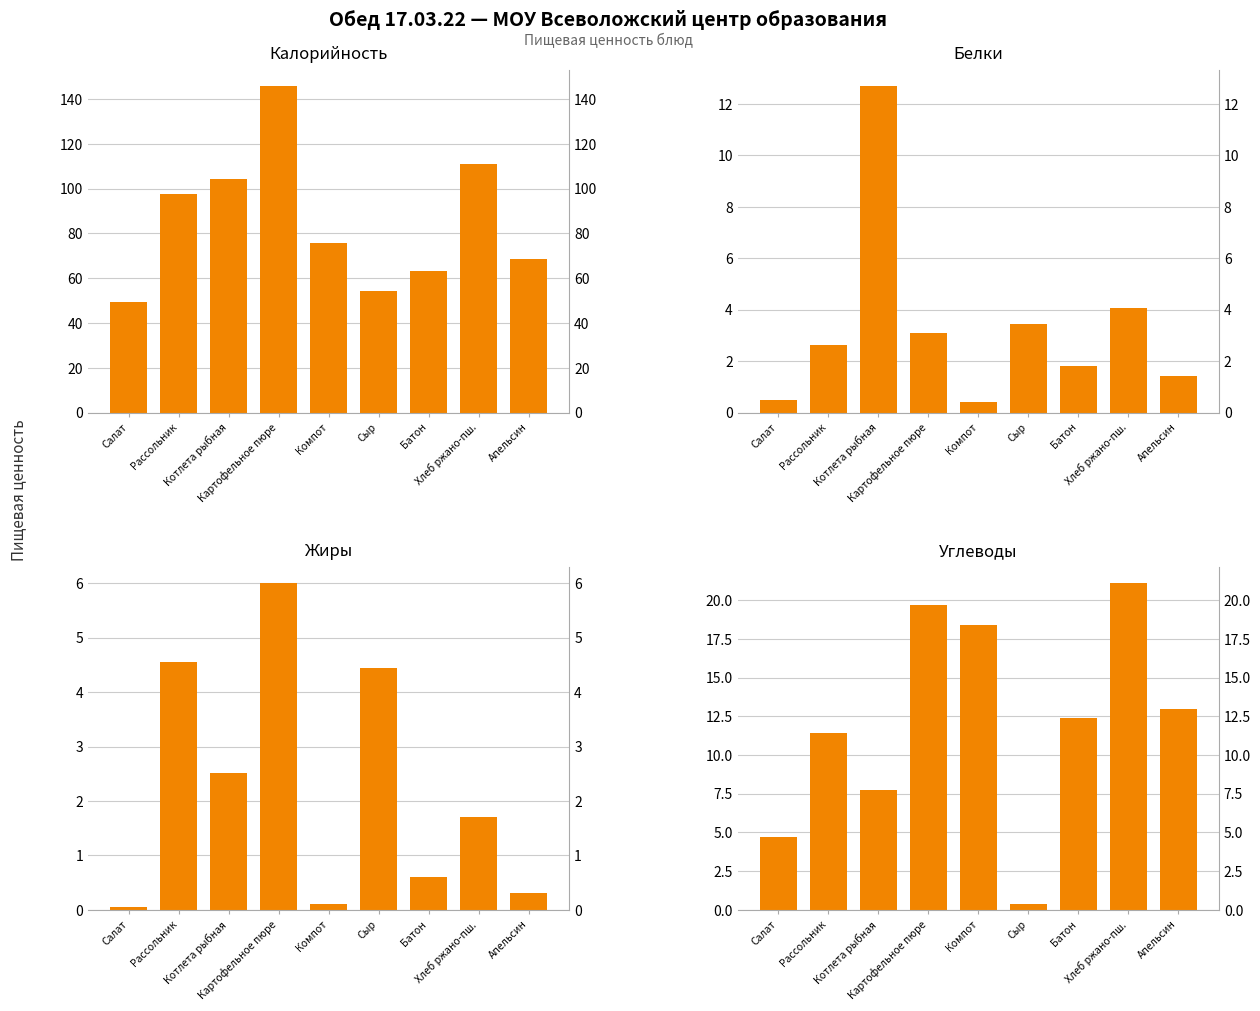

What is the value of the Углеводы bar at the 1st from the left?

4.7